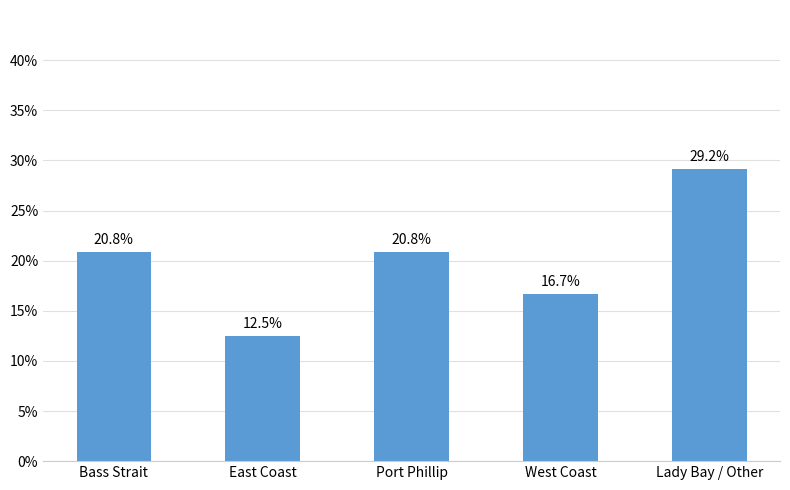

Is it true that the value at Bass Strait is 20.8?

True